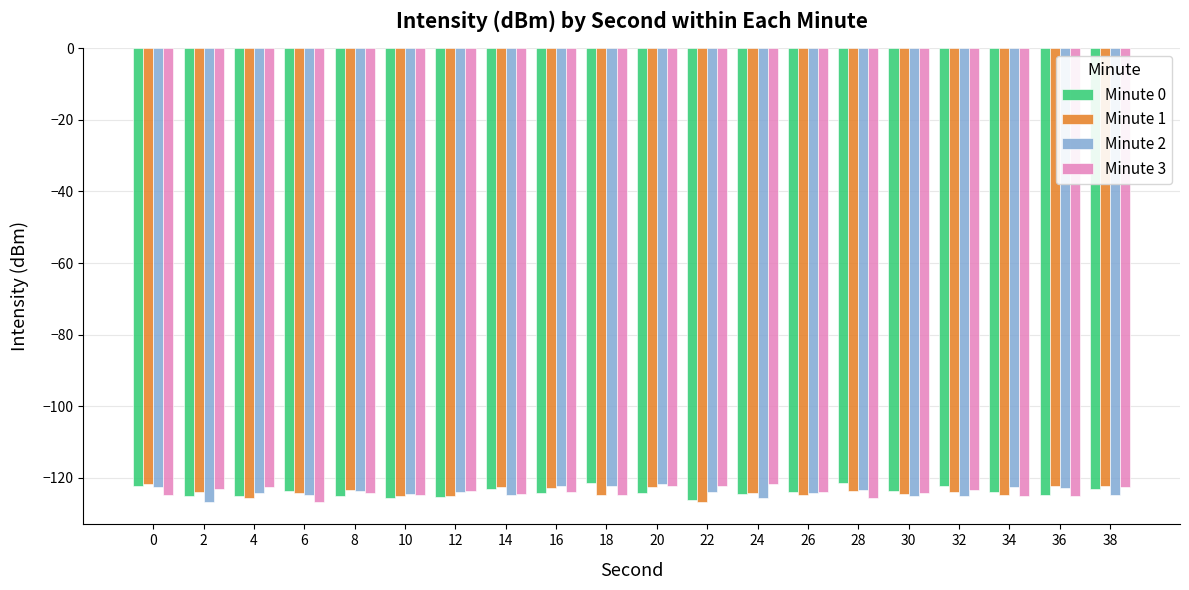

How many groups of bars are there?

20